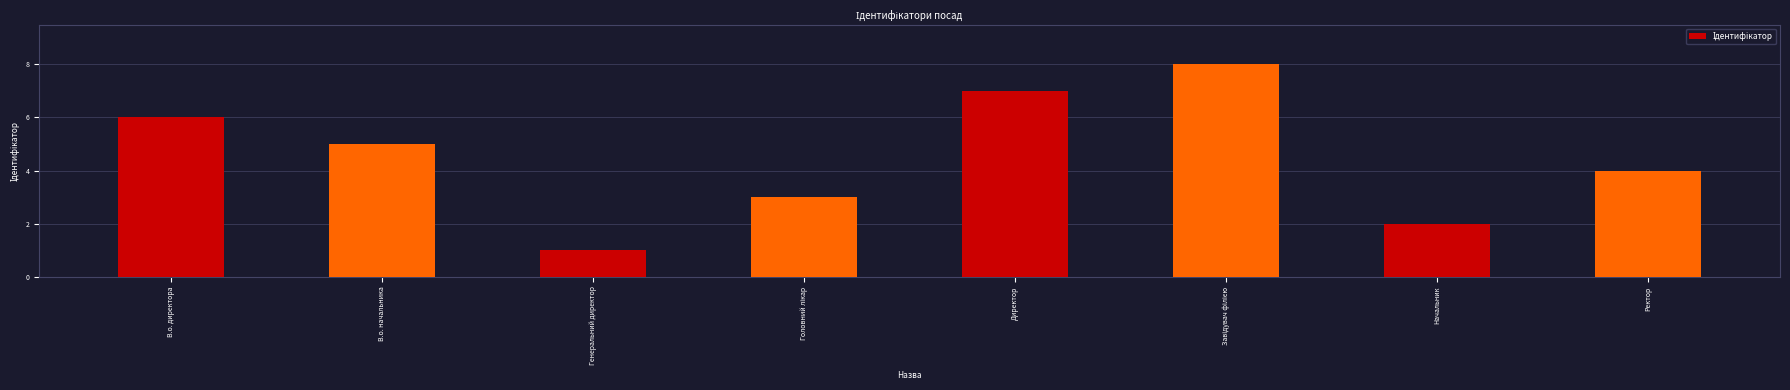

Is it true that the value at Директор is 7?

True